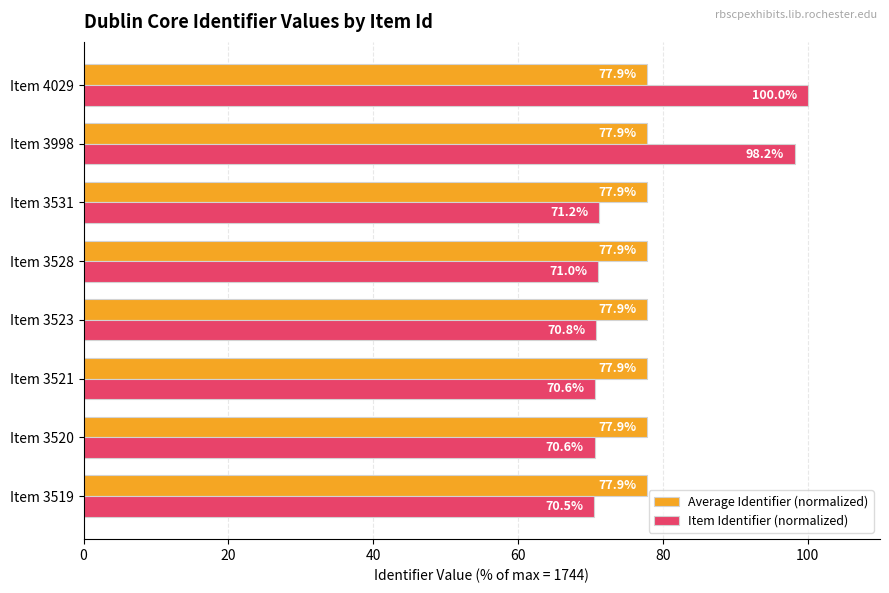

The Average Identifier (normalized) series shows 77.9 at Item 3520. True or false?

True